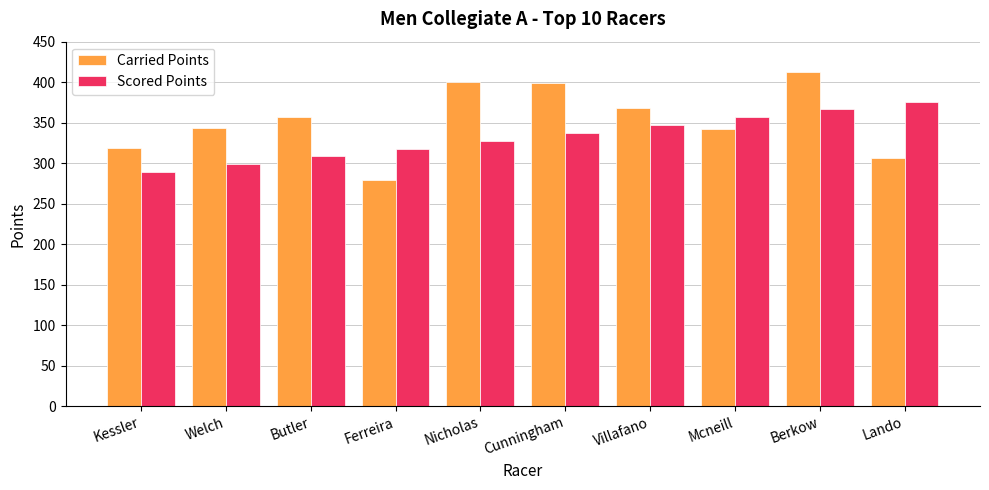

What are all the series names shown in the legend?

Carried Points, Scored Points